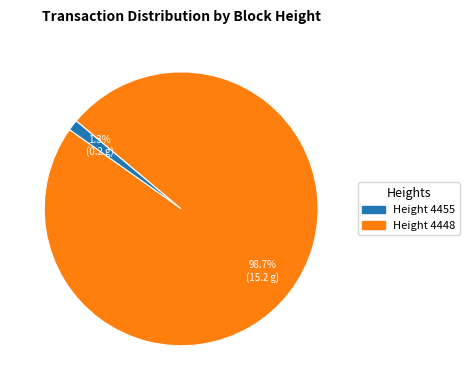

How many slices are in this pie chart?

2